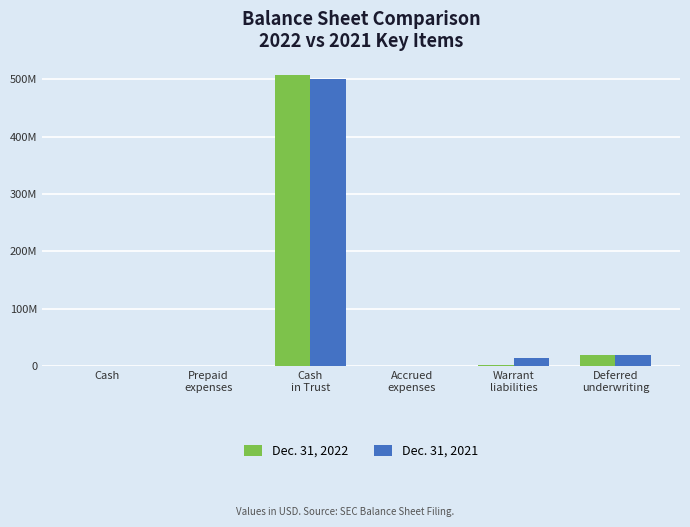

Reading left to right, transcribe all the data shown in this chart.

Dec. 31, 2022: Cash=3773	Prepaid
expenses=131546	Cash
in Trust=506713948	Accrued
expenses=822367	Warrant
liabilities=1651045	Deferred
underwriting=18800000
Dec. 31, 2021: Cash=59137	Prepaid
expenses=798212	Cash
in Trust=500173593	Accrued
expenses=486935	Warrant
liabilities=14284844	Deferred
underwriting=18800000